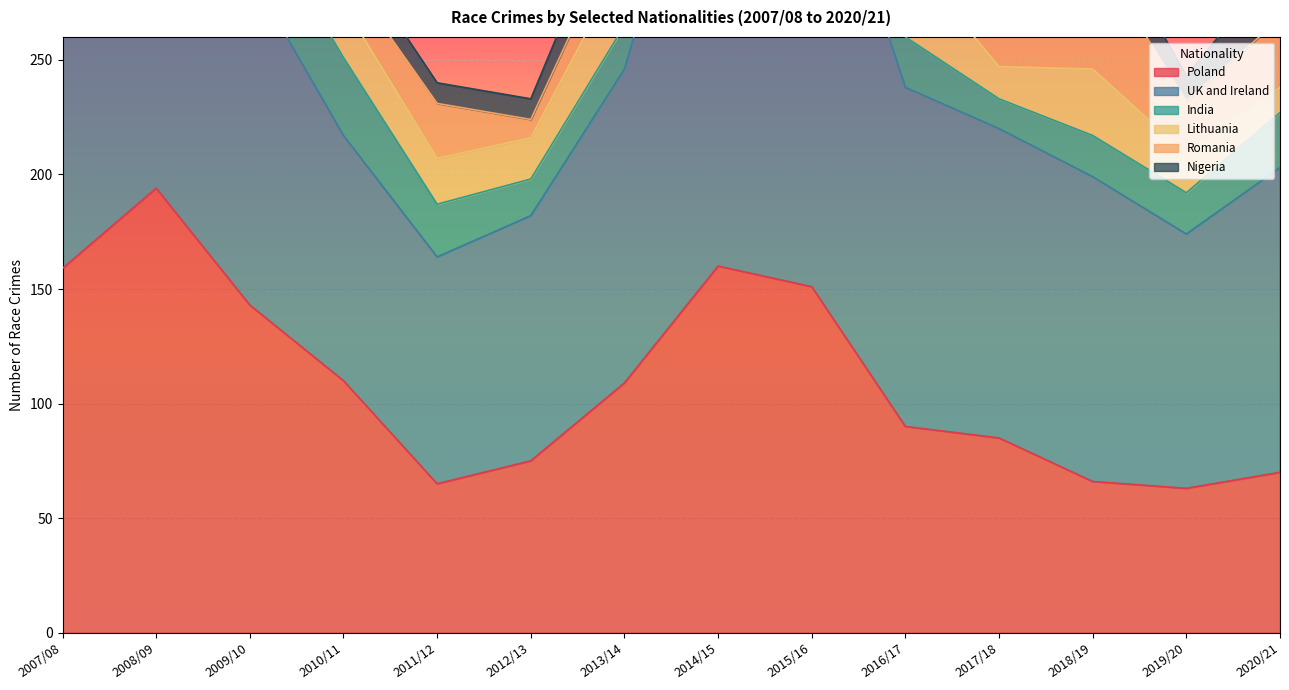

Where is Romania nearest to the value 29?

2015/16